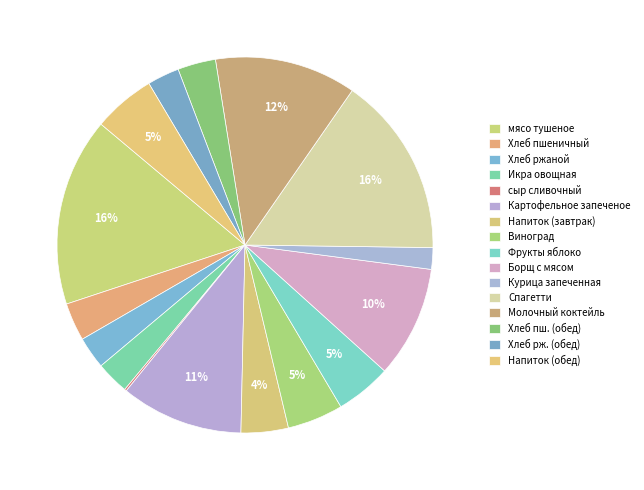

To the nearest percent, what is the difference between the largest and smallest slice percentages?

16%